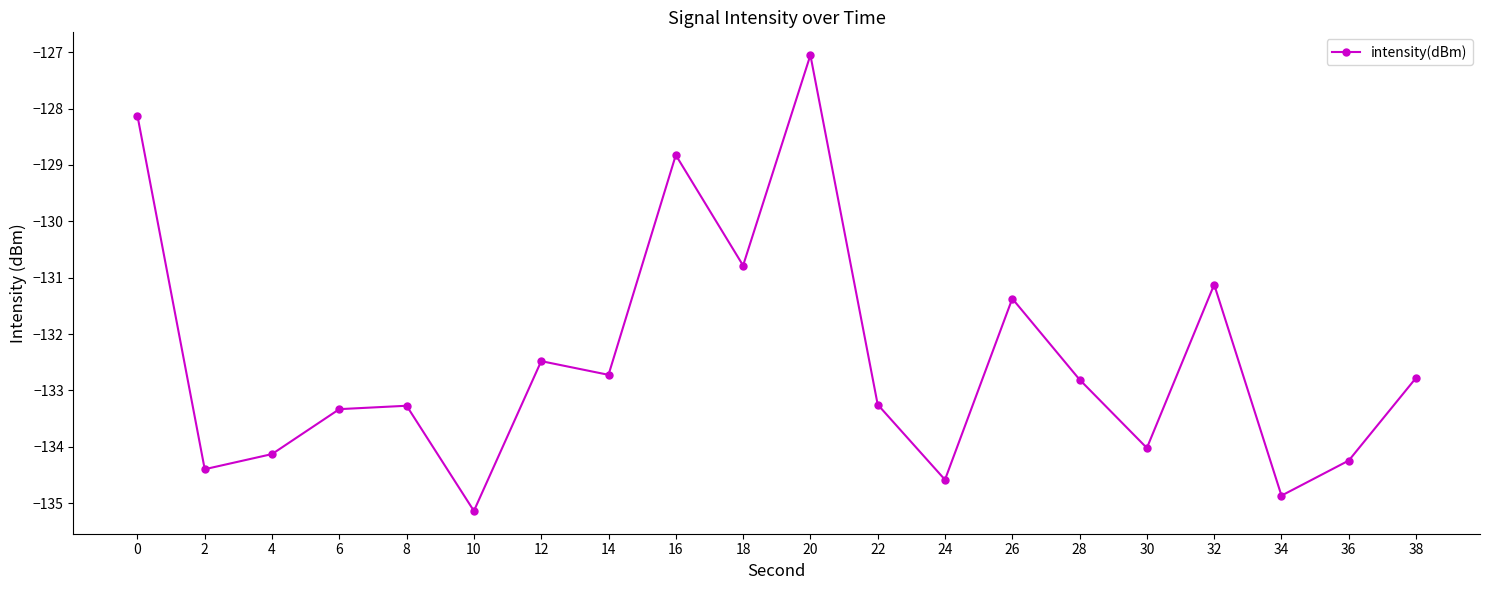

True or false: the data has more than 0 interior local peaks.

True